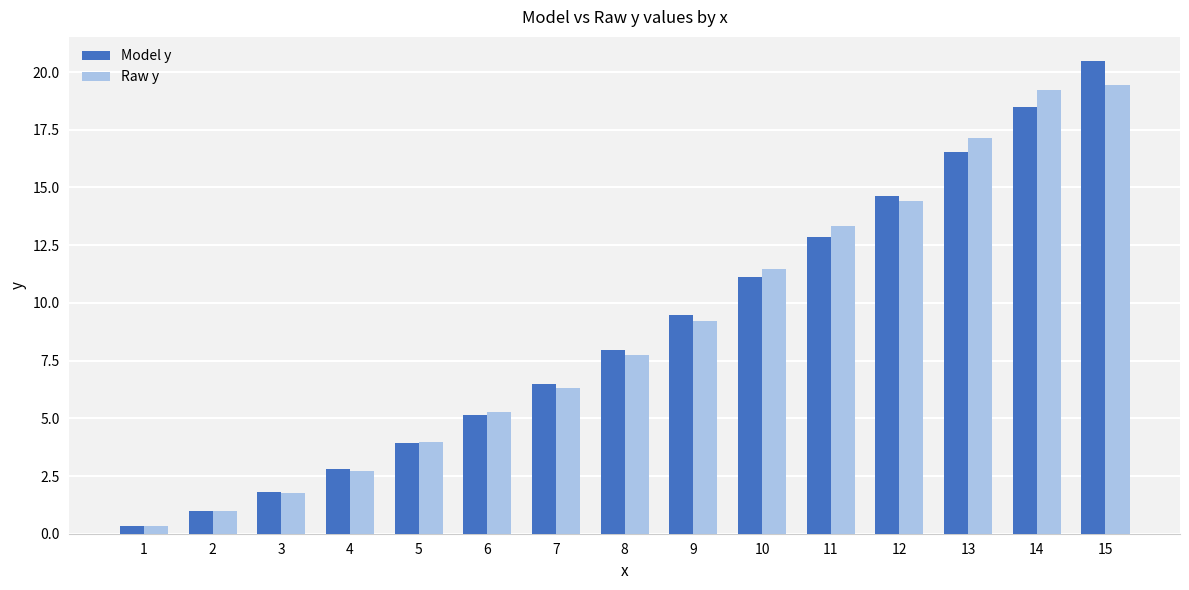

At which label is Model y closest to 10?

9